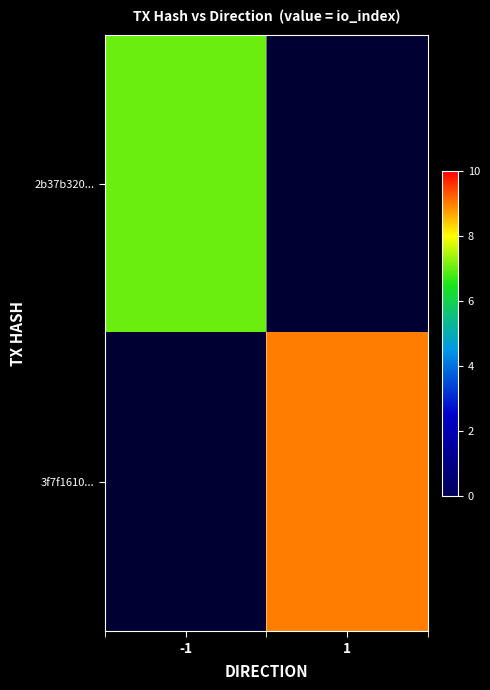

At how many categories does at least one series exceed 7?

1